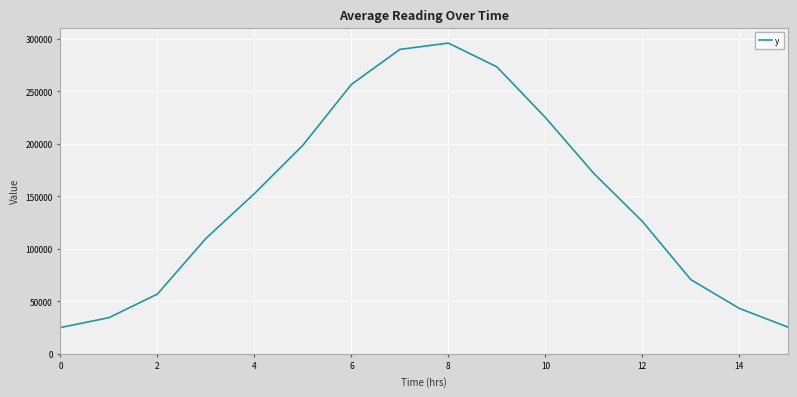

What is the smallest value displayed?

25059